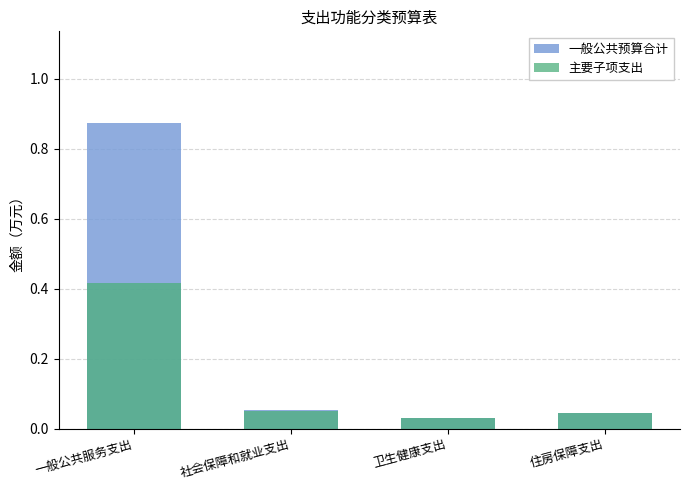

Between 一般公共服务支出 and 卫生健康支出, which series saw the biggest shift?

一般公共预算合计